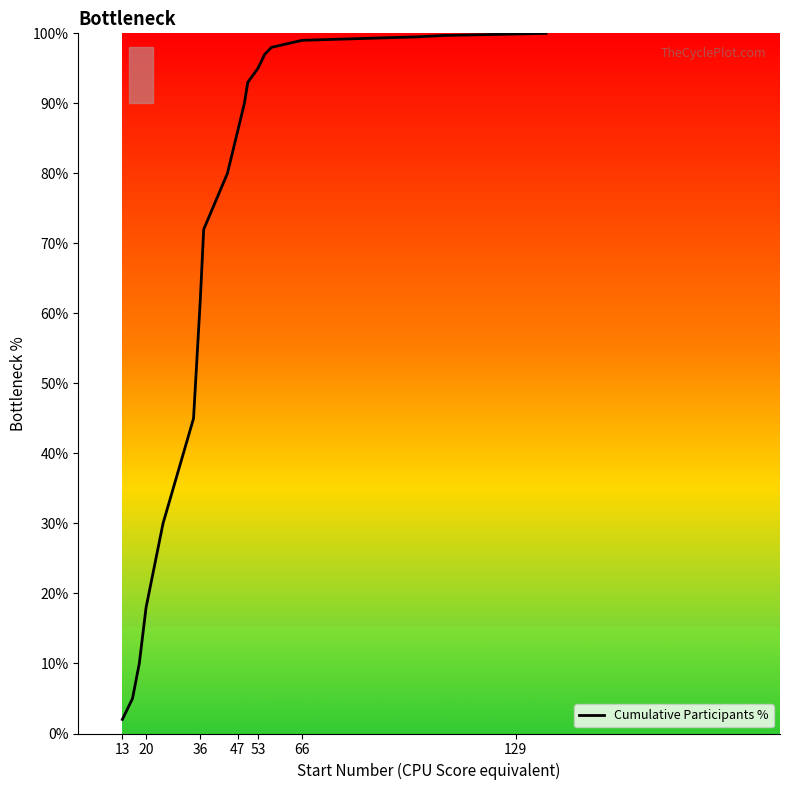

What is the difference between the maximum and minimum values?

98.0